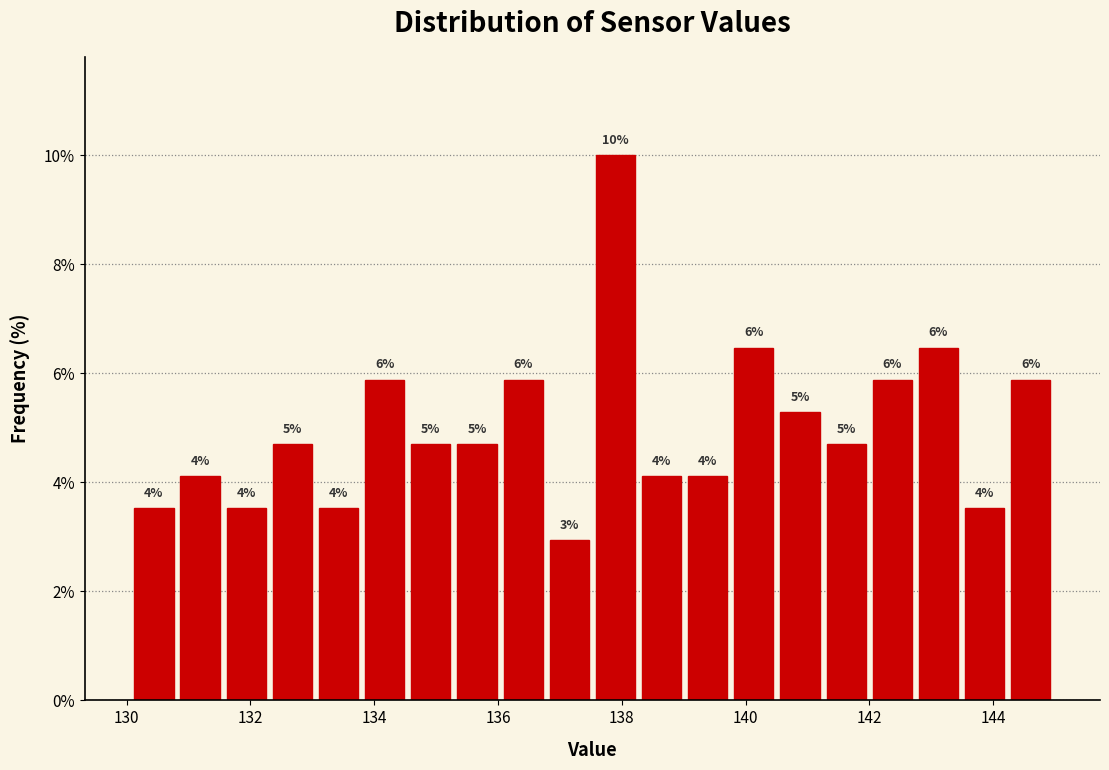

Around what value on the x-axis is the tallest bar? Give the approximate position of its centre, as read against the axis.

137.8